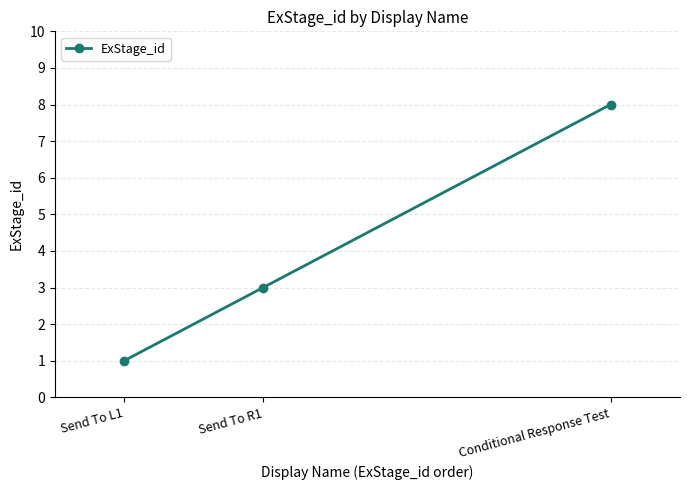

Reading left to right, transcribe all the data shown in this chart.

Send To L1=1	Send To R1=3	Conditional Response Test=8